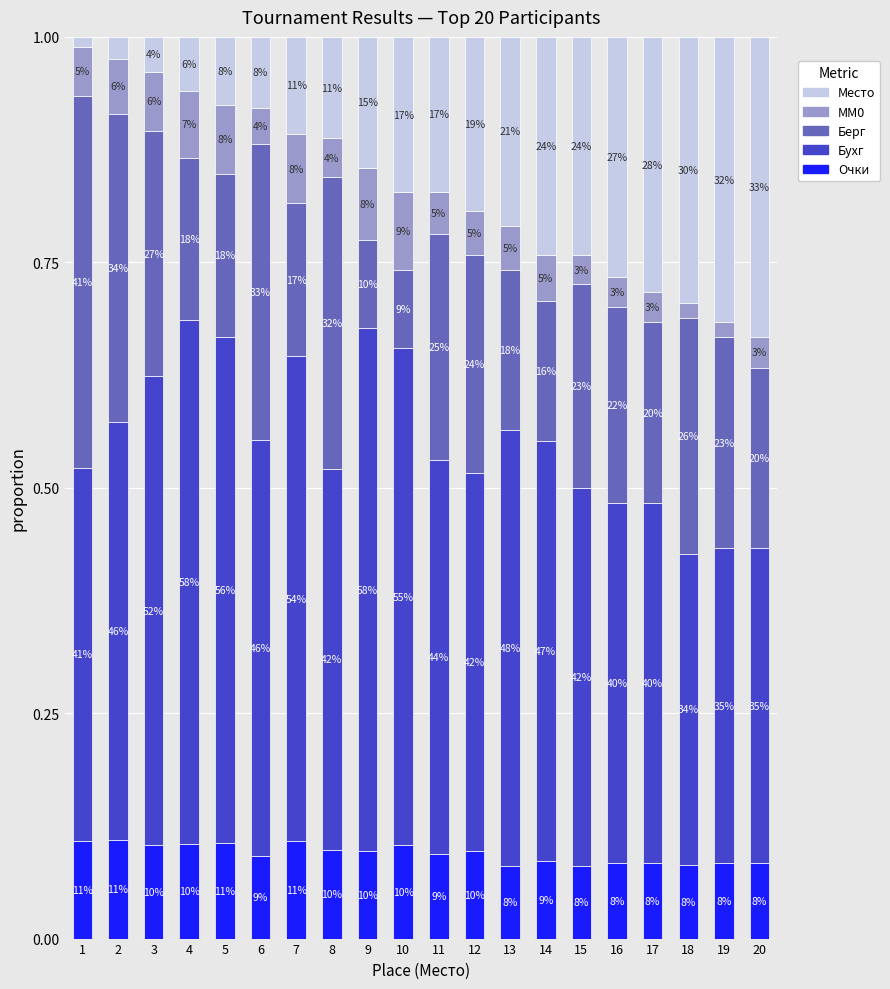

At which label is Очки closest to 0?

13